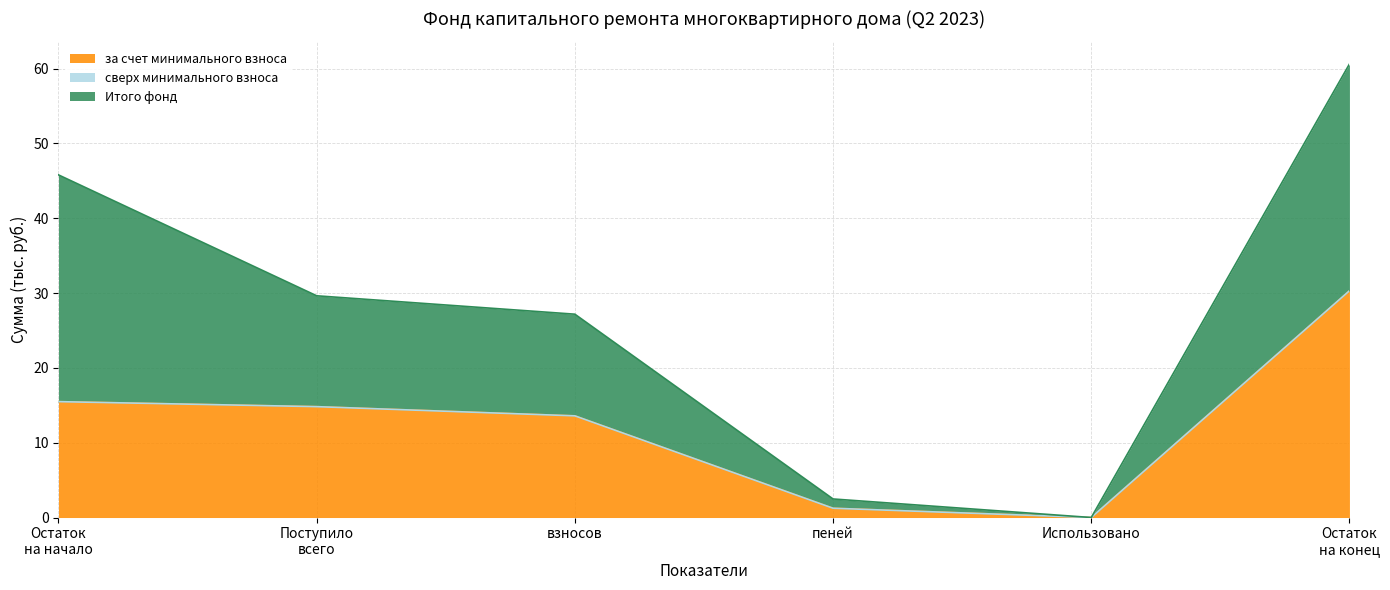

What is the total value across all series at пеней?

2.5